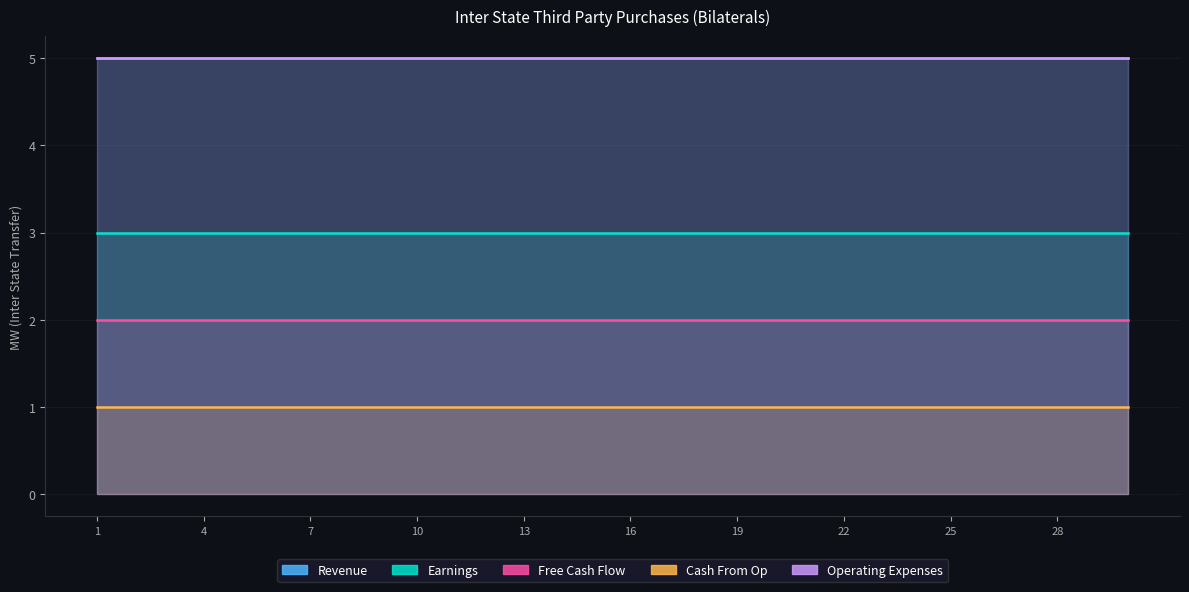

Is it true that Cash From Op equals 0 at 19?

False